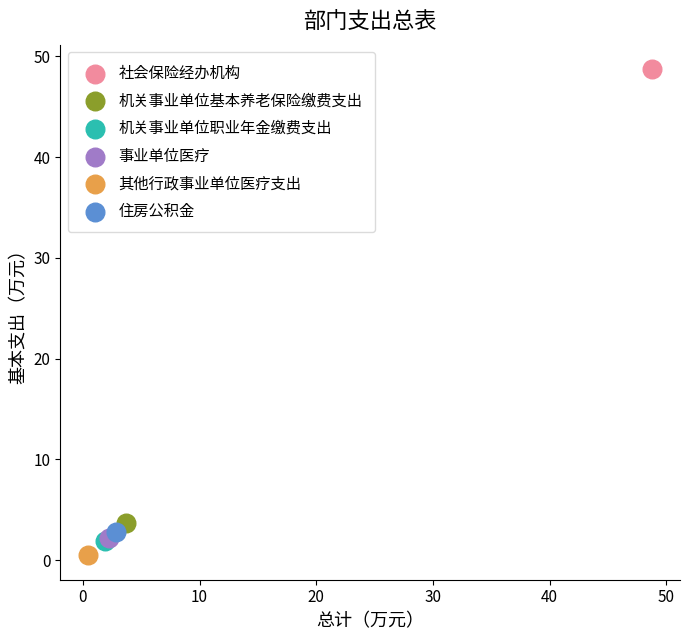

What are all the series names shown in the legend?

社会保险经办机构, 机关事业单位基本养老保险缴费支出, 机关事业单位职业年金缴费支出, 事业单位医疗, 其他行政事业单位医疗支出, 住房公积金